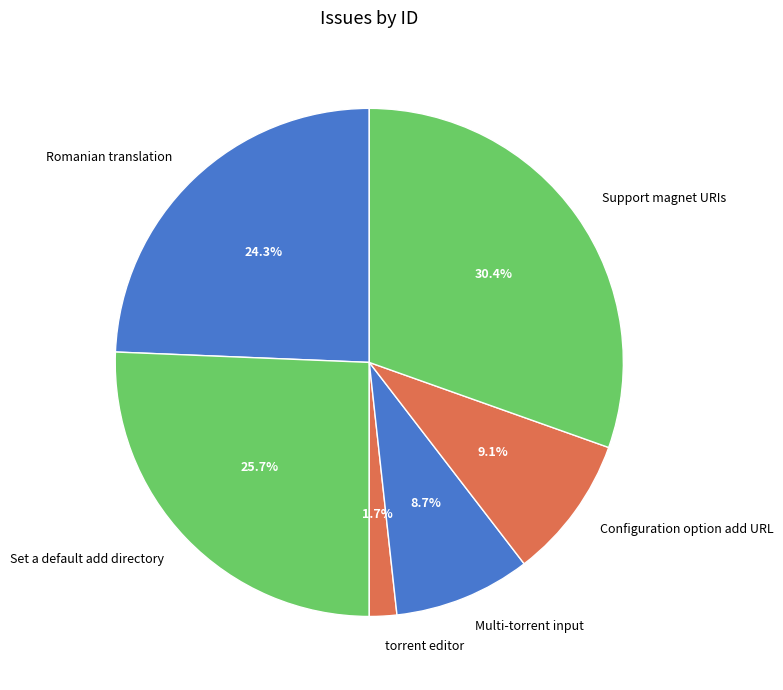

How many slices are in this pie chart?

6